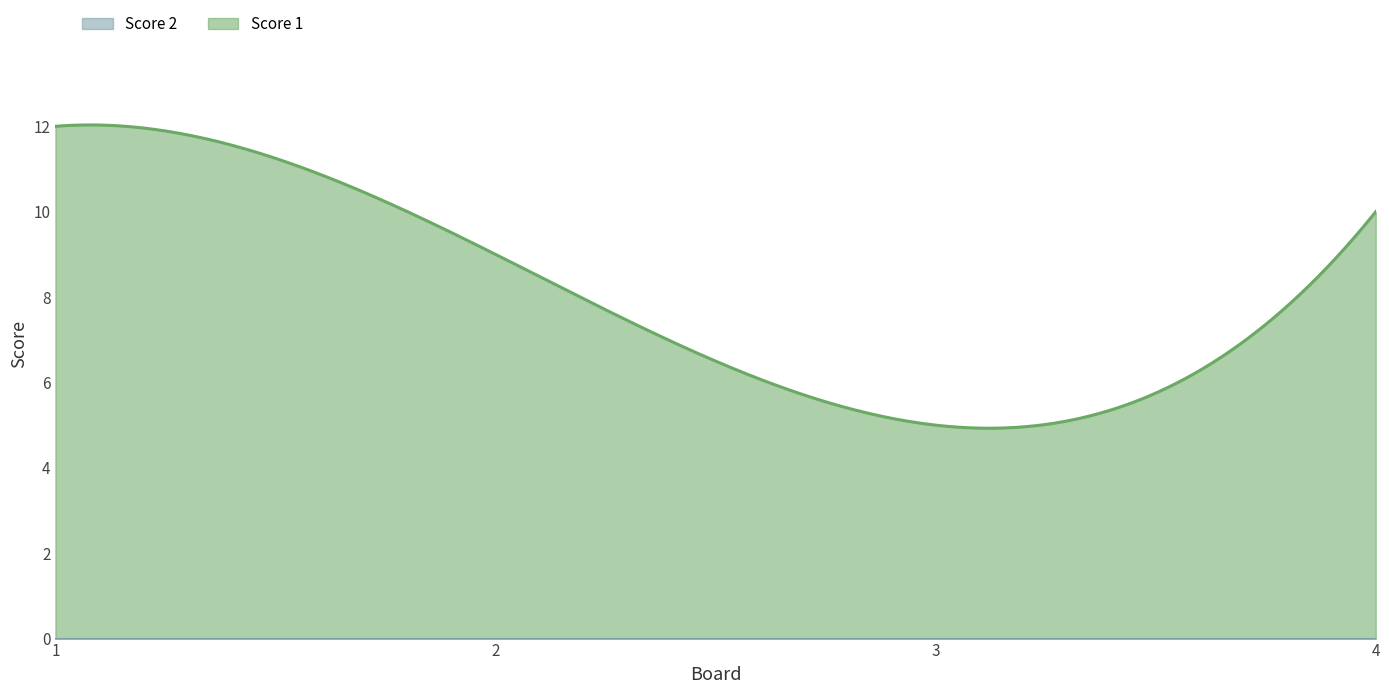

Is it true that Score 2 equals 0 at 2?

True